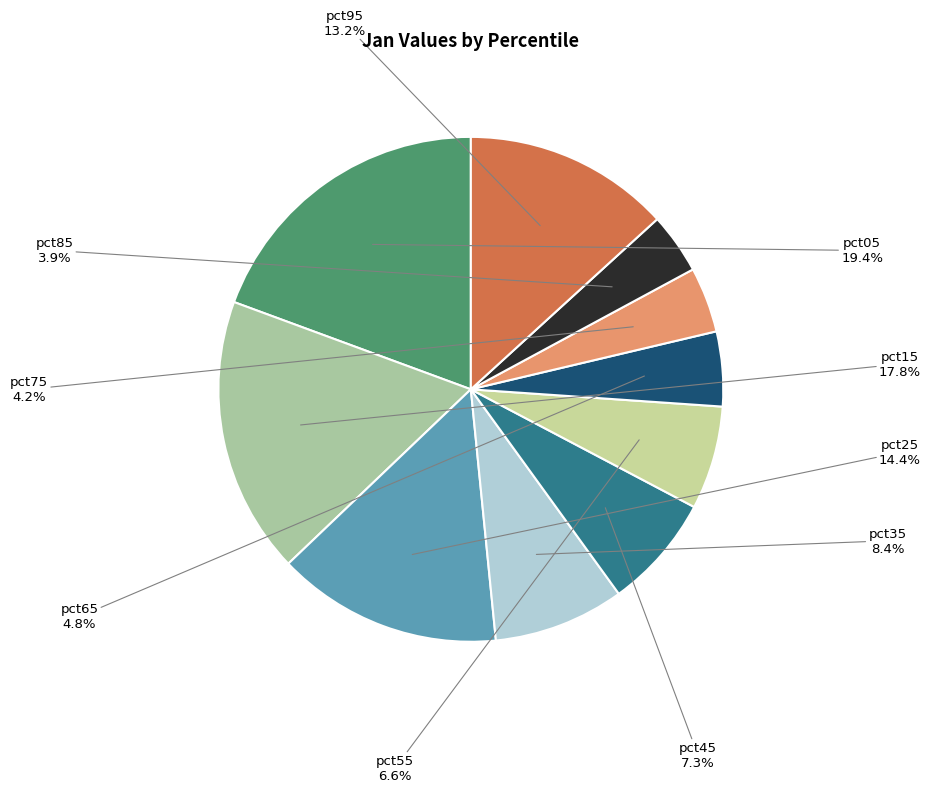

Rank the categories by value from lowest to highest.

pct85, pct75, pct65, pct55, pct45, pct35, pct95, pct25, pct15, pct05